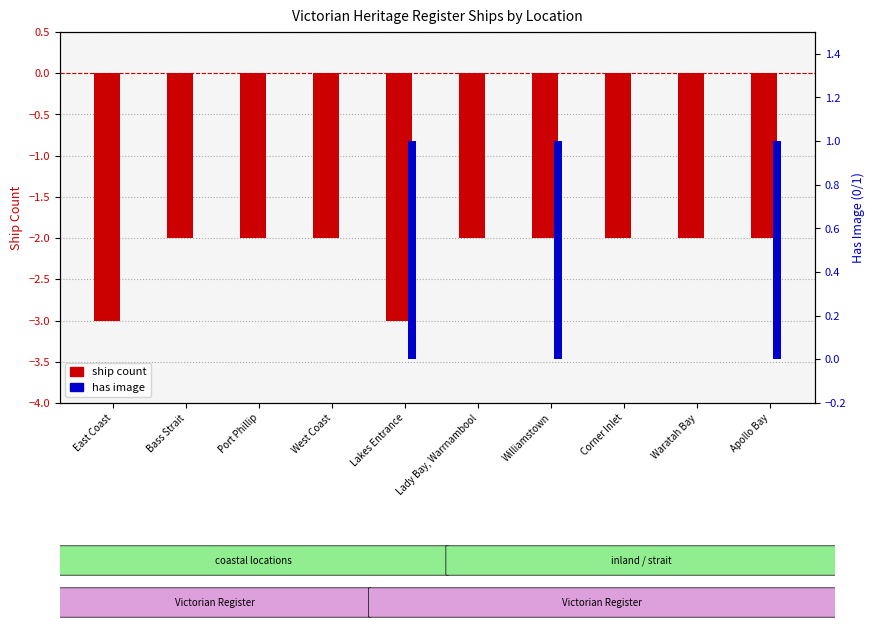

What is the sum of all has image values?

3